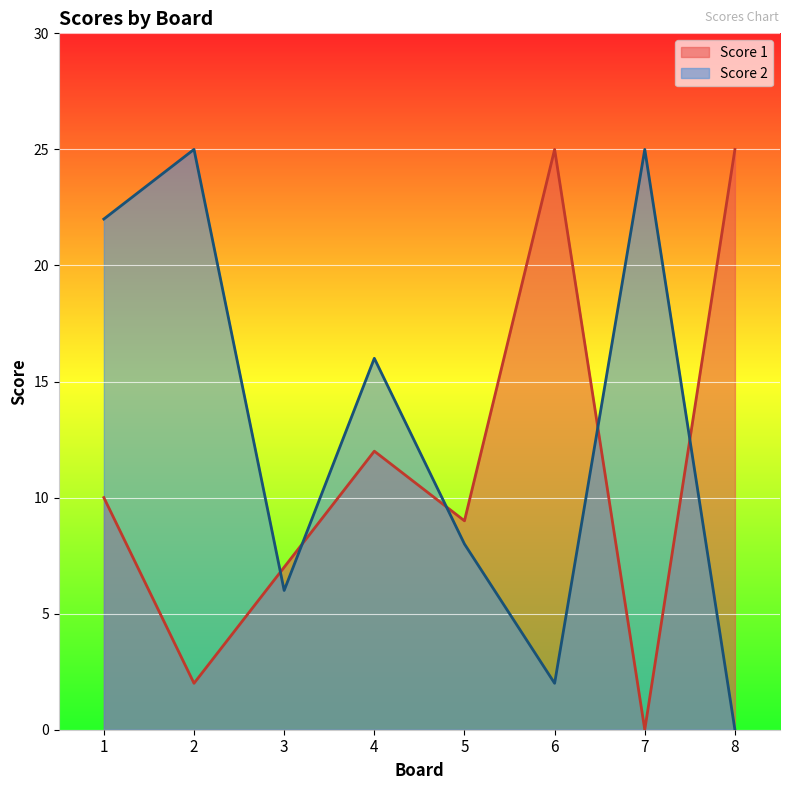

True or false: Score 2 and Score 1 cross at least once.

True